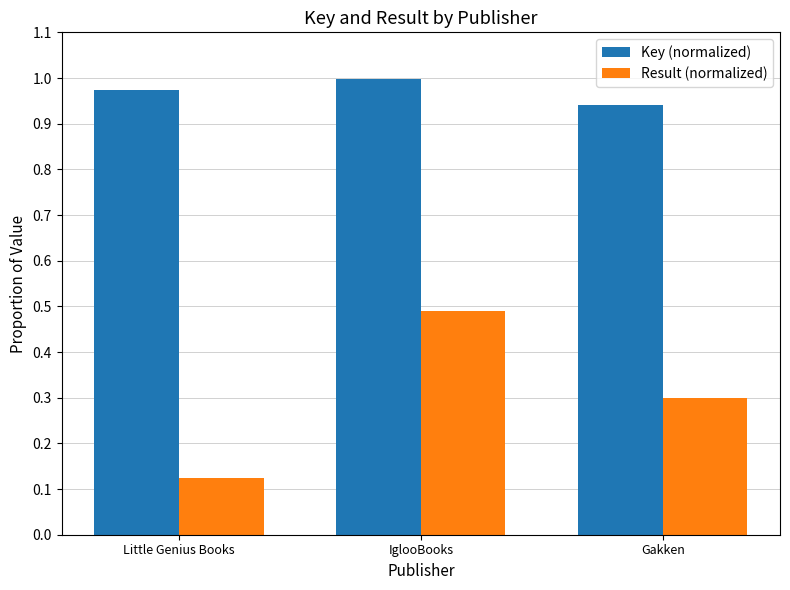

The Result (normalized) series shows 0.7 at IglooBooks. True or false?

False